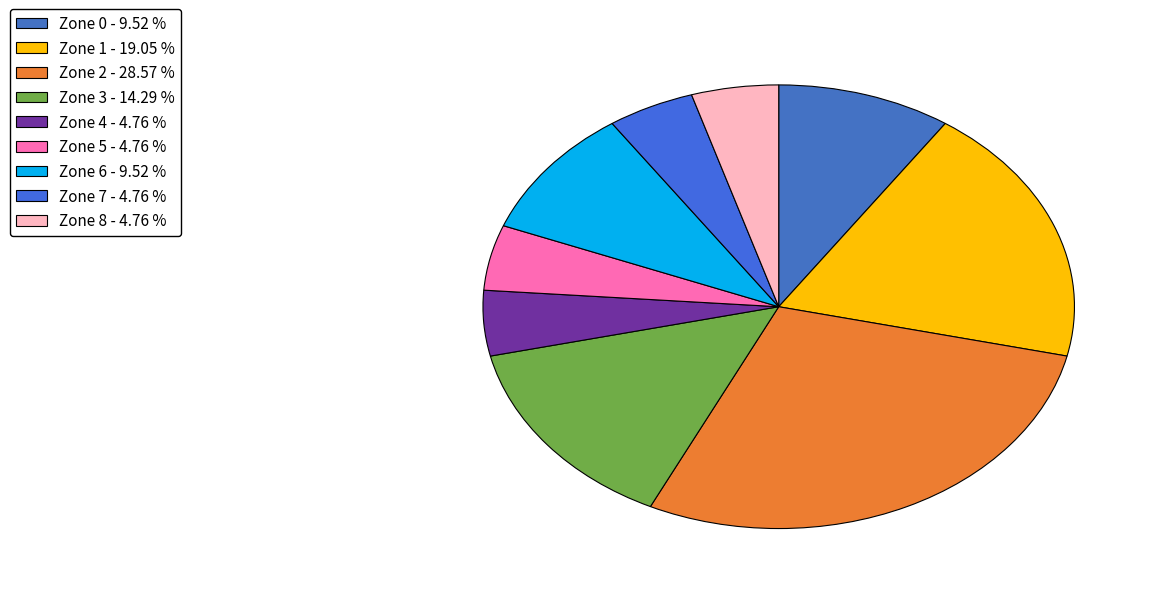

To the nearest percent, what percentage of the pie is Zone 0?

10%